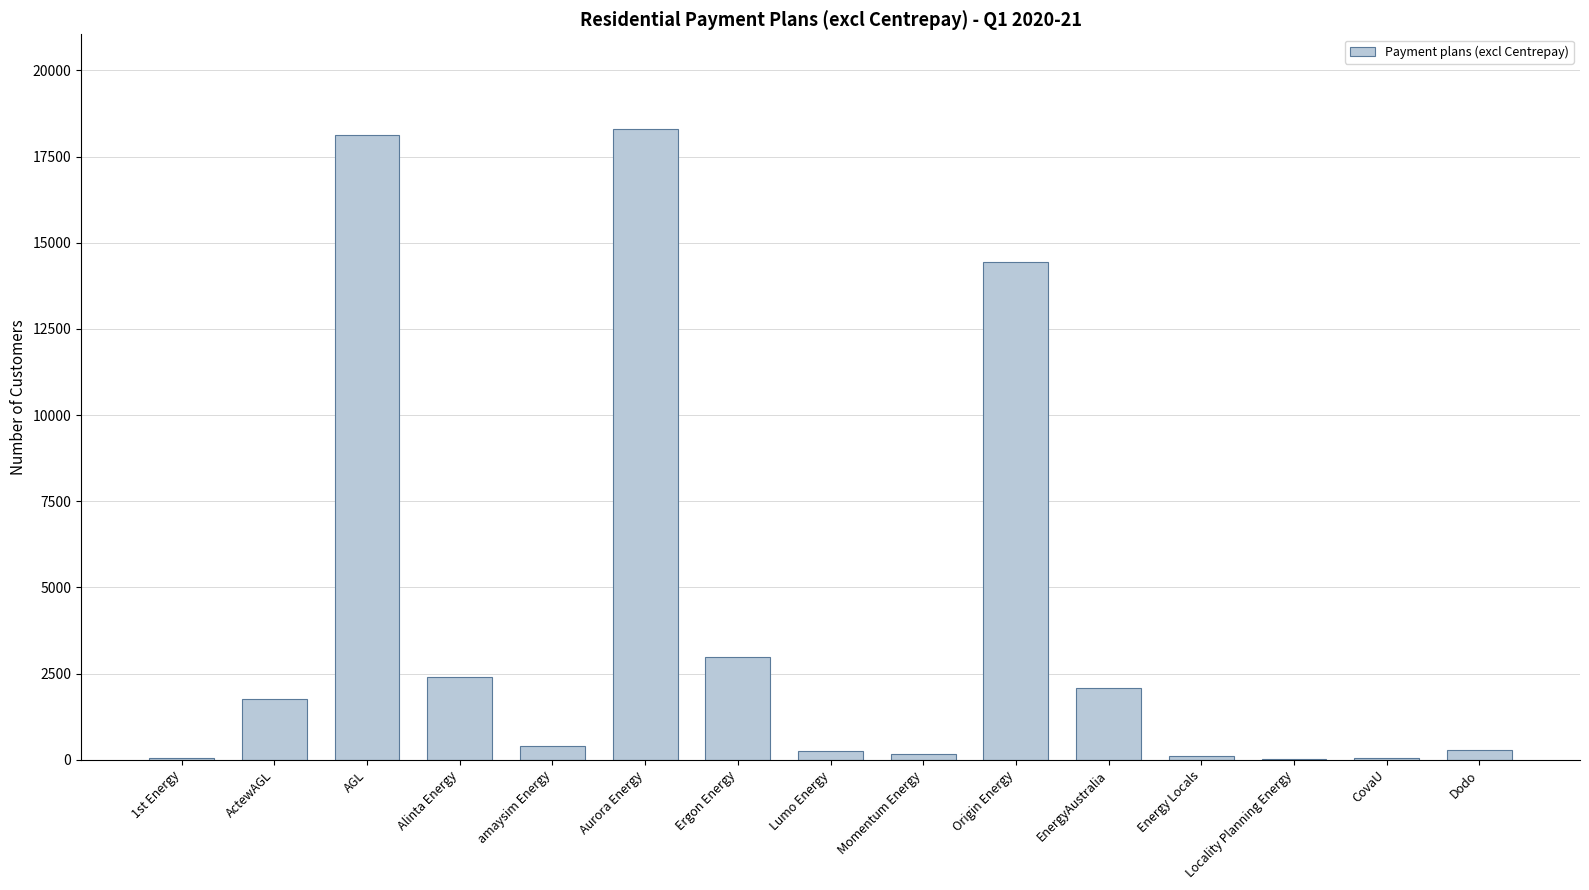

What is the sum of all values?

61421